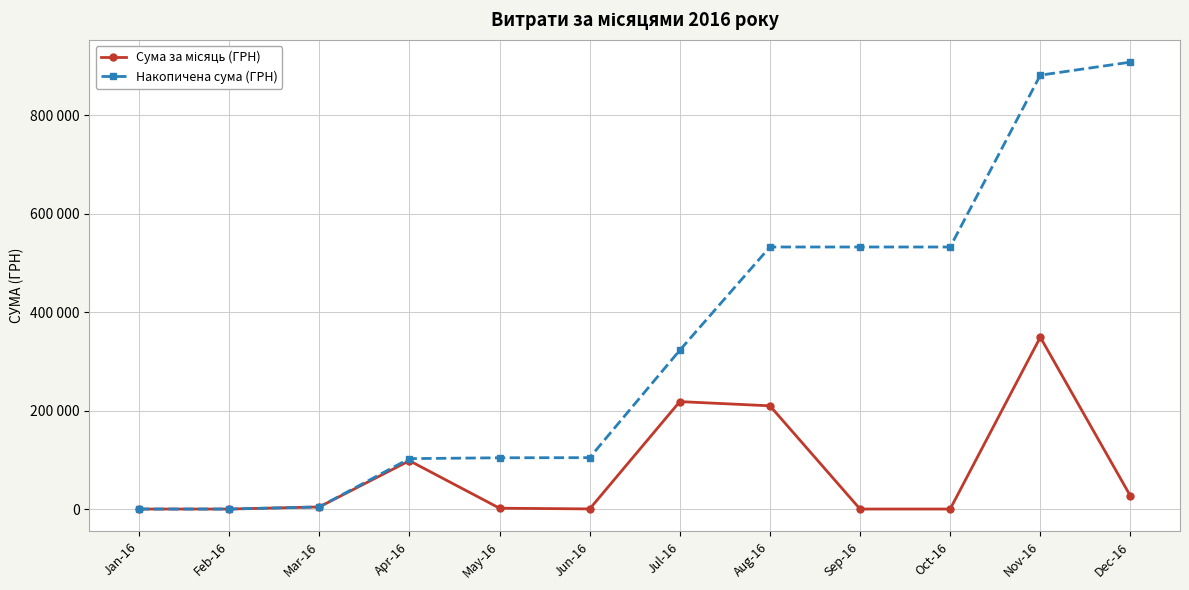

Does the chart have visible grid lines?

Yes